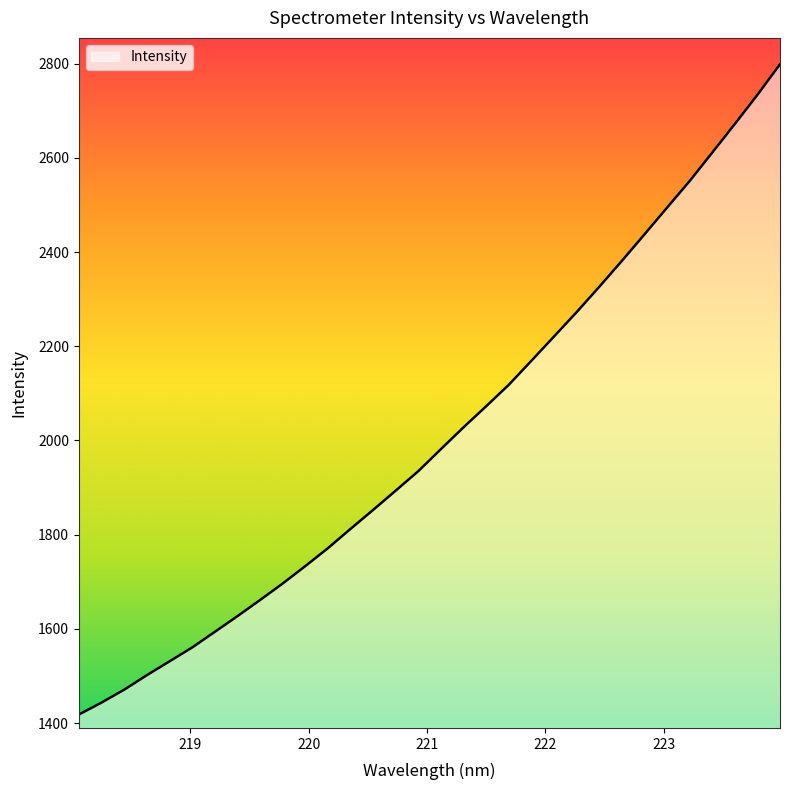

What is the difference between the maximum and minimum values?

1380.3